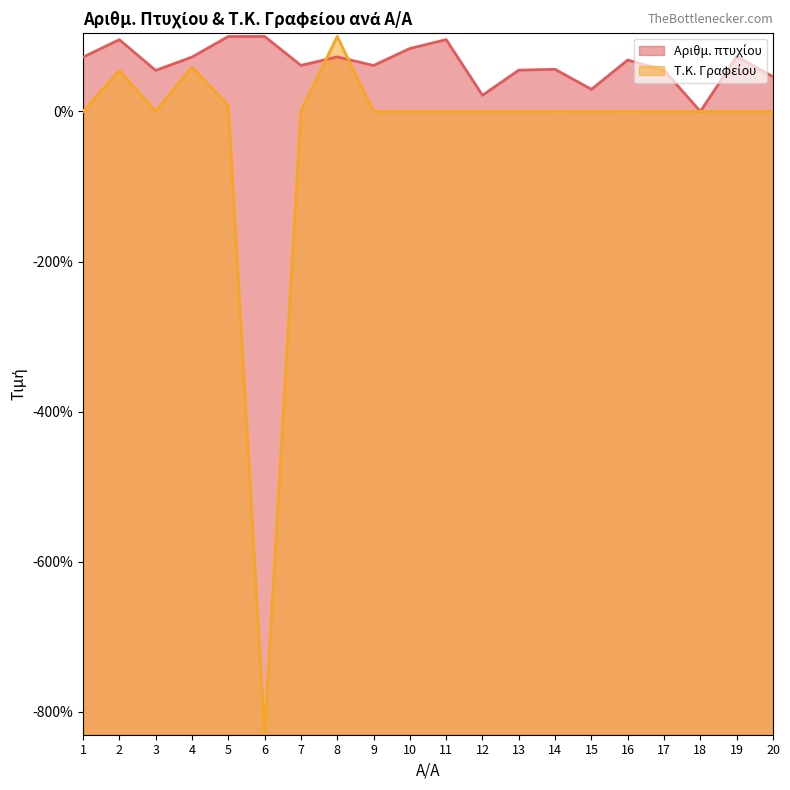

What is the sum of all Αριθμ. πτυχίου values?

1275.0